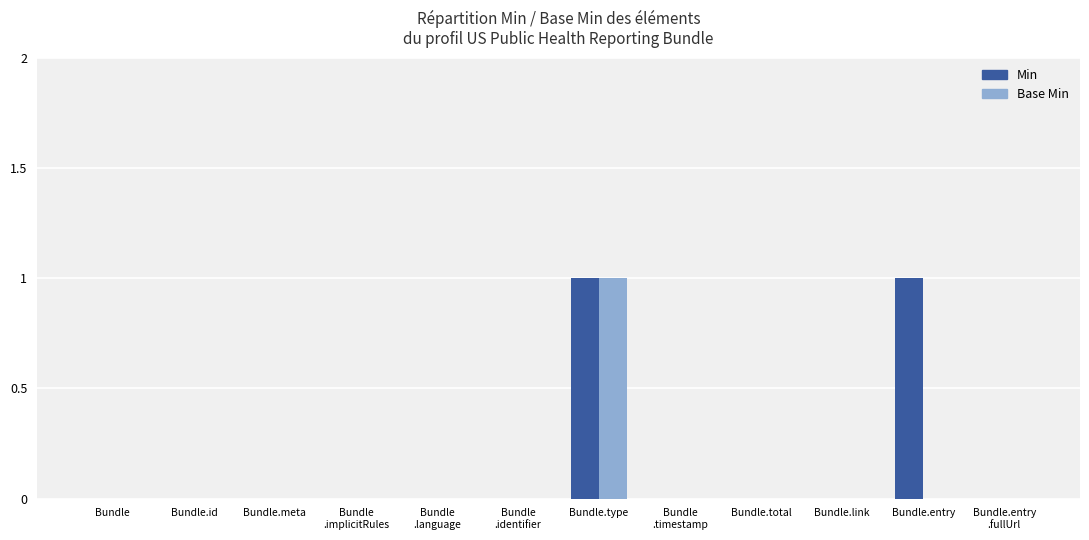

At which category is the sum across all series the highest?

Bundle.type